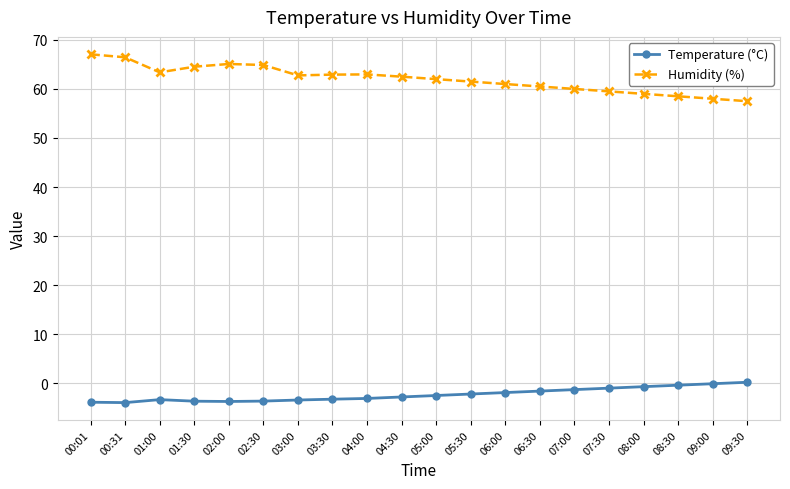

List the series in order of their overall mean, highest first.

Humidity (%), Temperature (°C)